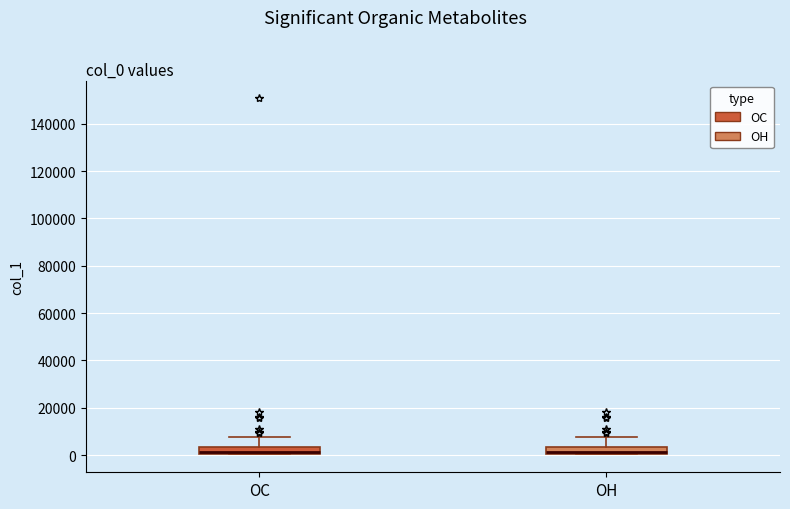

Where is the lower edge of the box for OH on the y-axis? The values are not printed on the chart, so give them approximately, as read against the axis.

0